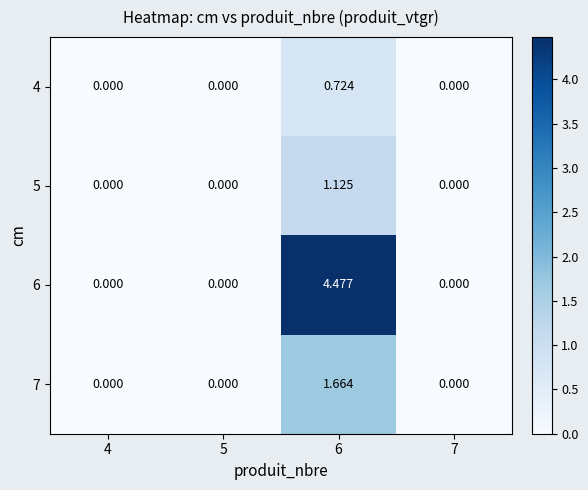

Is the value of 7 at 6 greater than the value of 5 at 7?

Yes